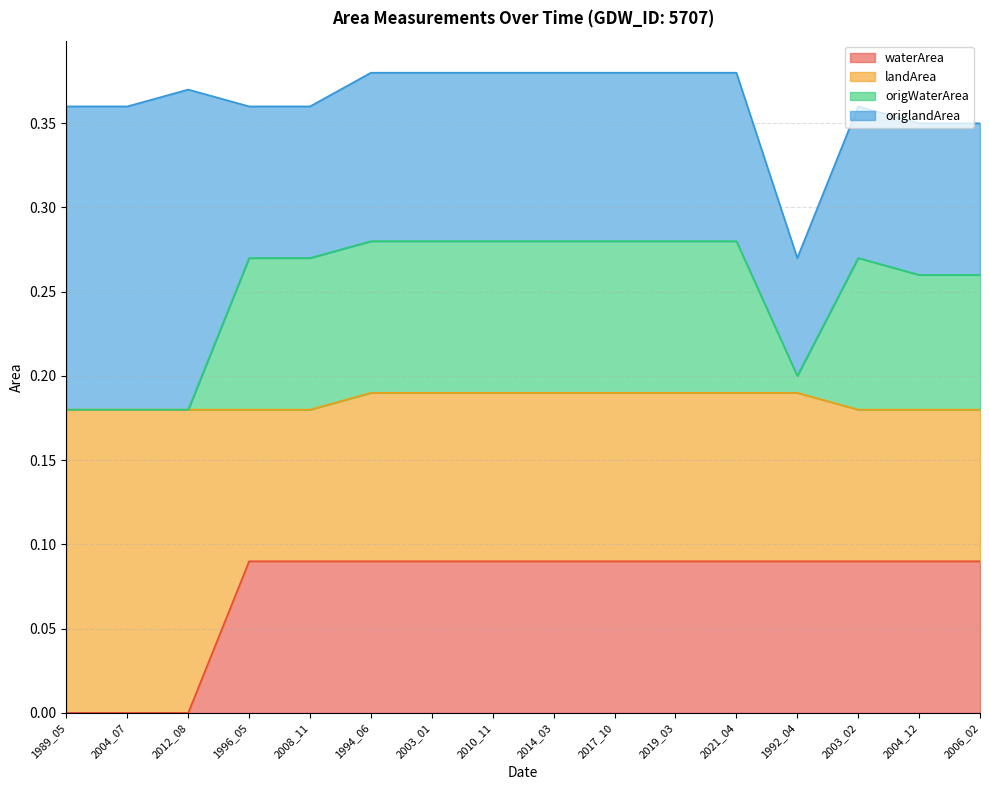

True or false: origWaterArea and waterArea intersect in this chart.

False